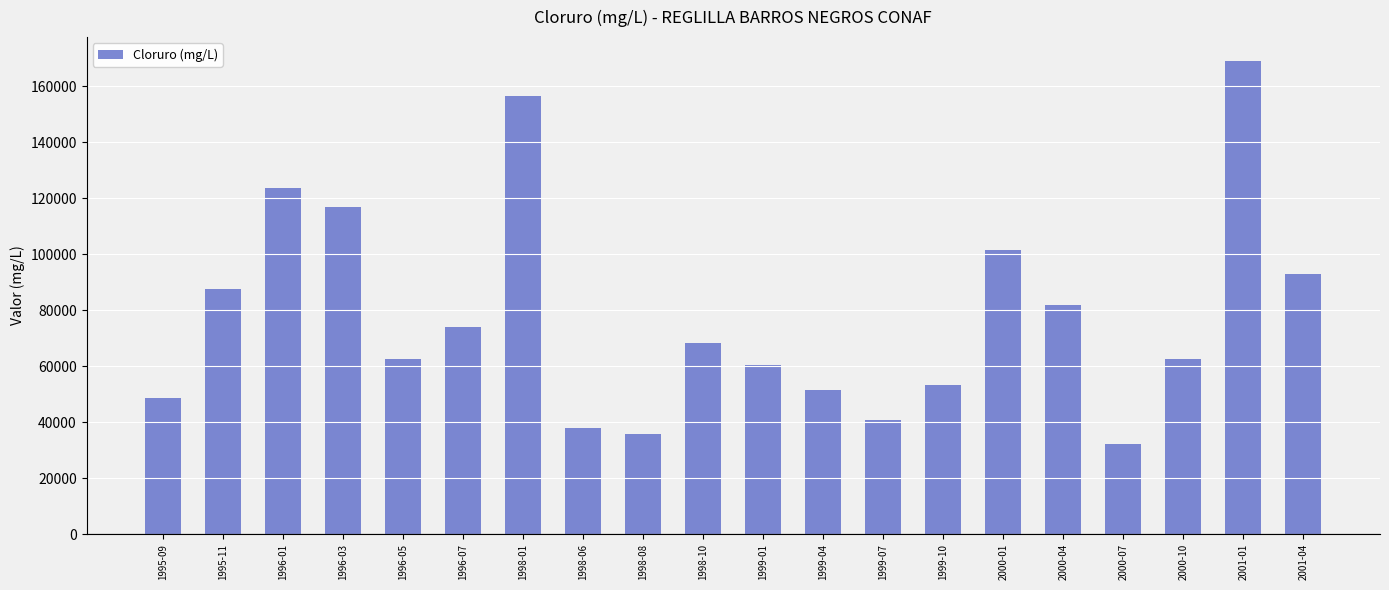

What is the maximum value shown in the chart?

169162